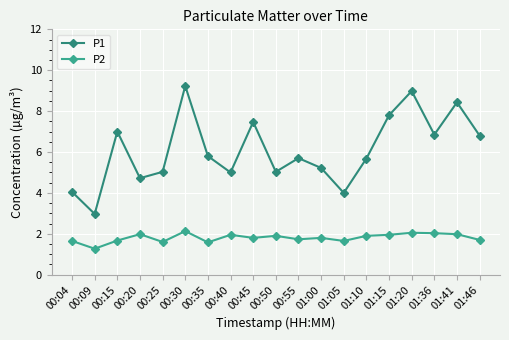

At 01:10, list the series in order from largest to smallest.

P1, P2